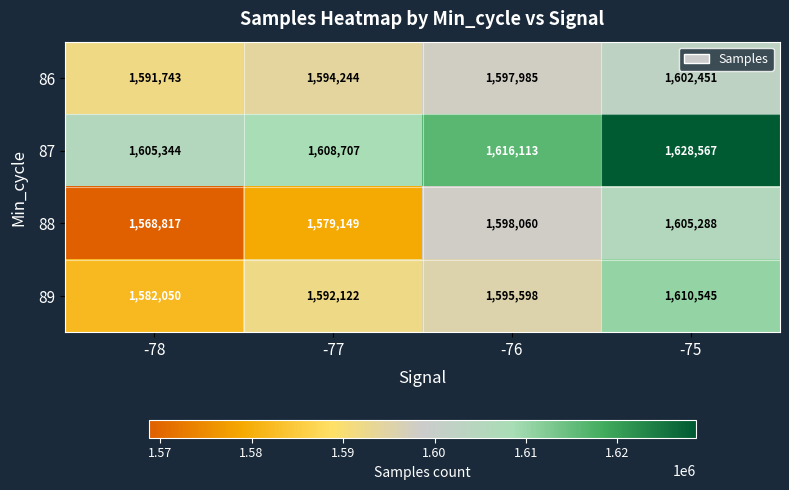

What is the difference between the second highest and second lowest values in the 88 series?

18911